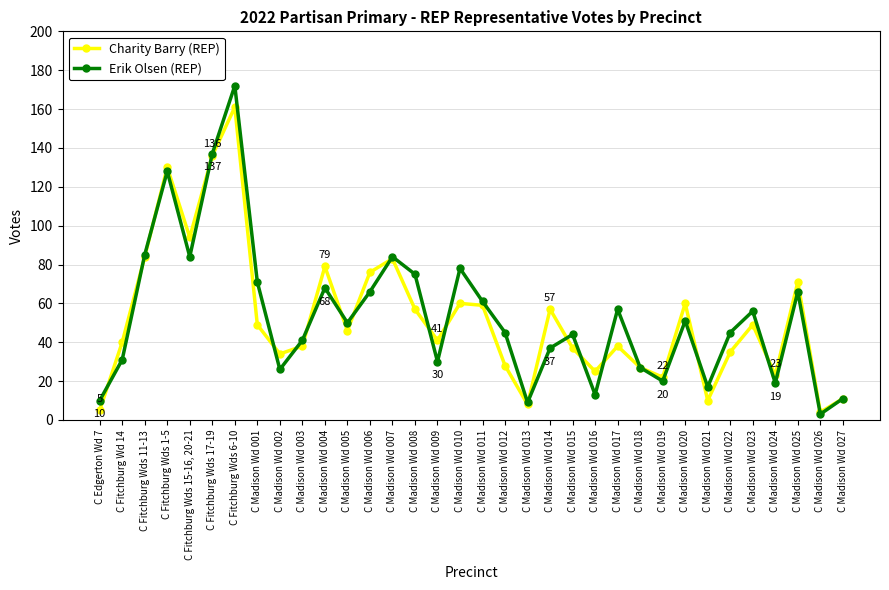

What is the difference between the maximum and minimum values in the Charity Barry (REP) series?

157